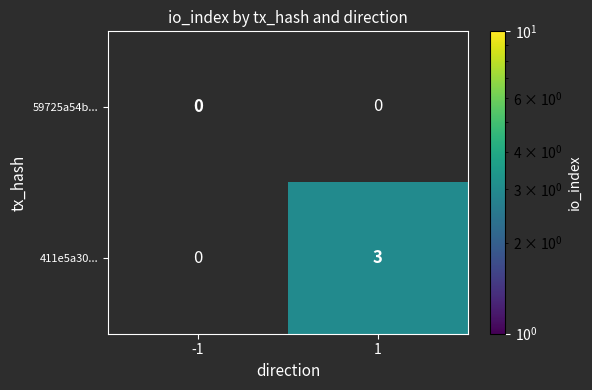

Reading left to right, what are all the values shown in this chart?

59725a54b...: 0	0
411e5a30...: 0	3